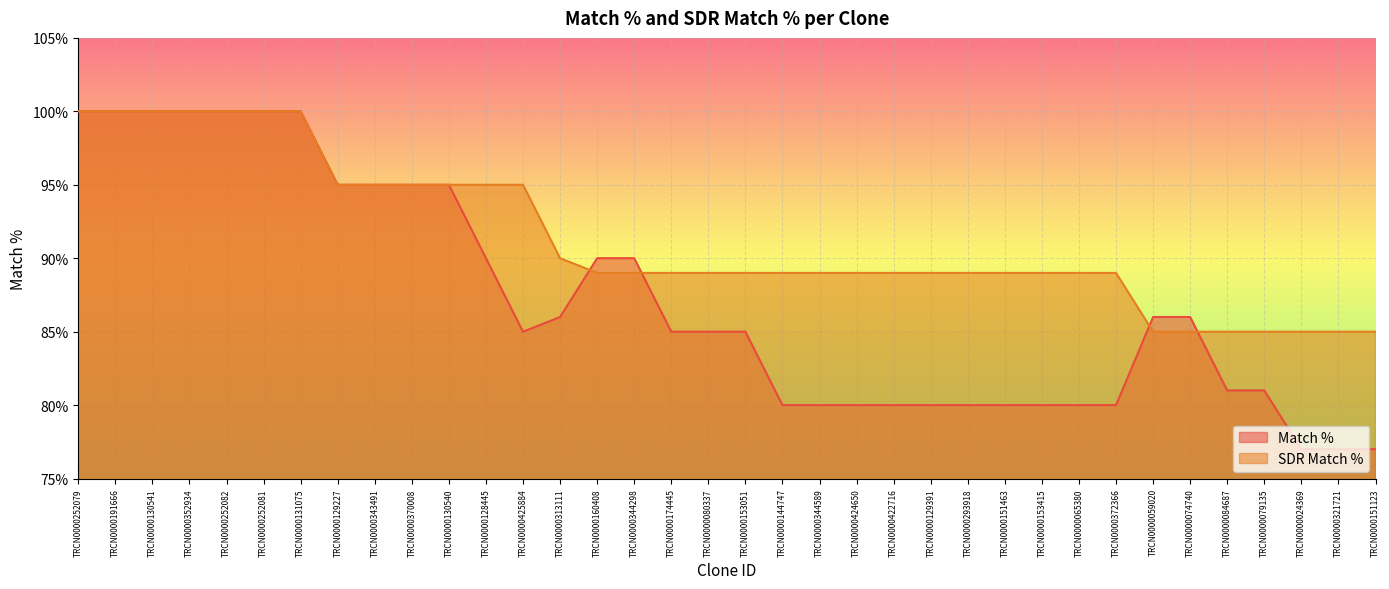

What is the total value across all series at TRCN0000079135?

166